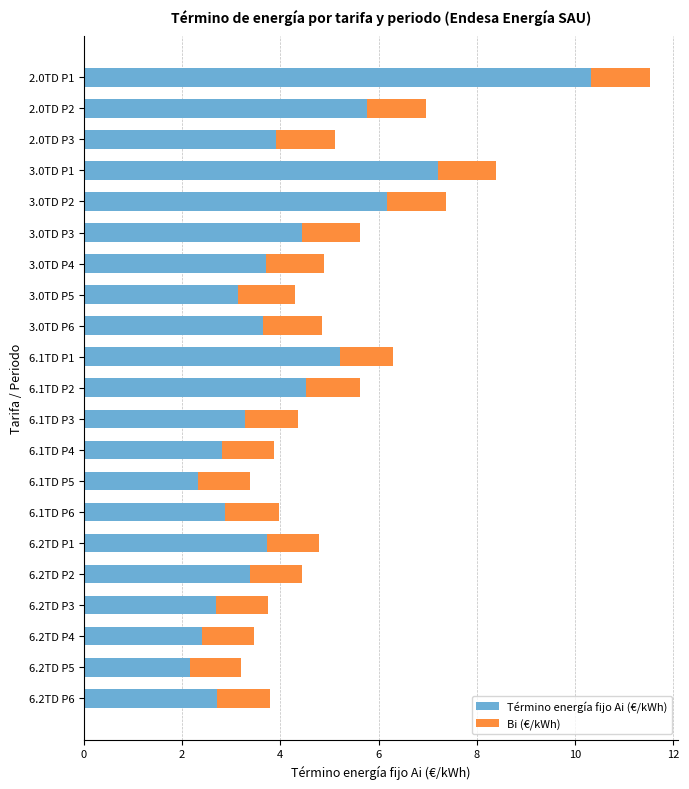

Is it true that Término energía fijo Ai (€/kWh) equals 5.3 at 6.2TD P1?

False